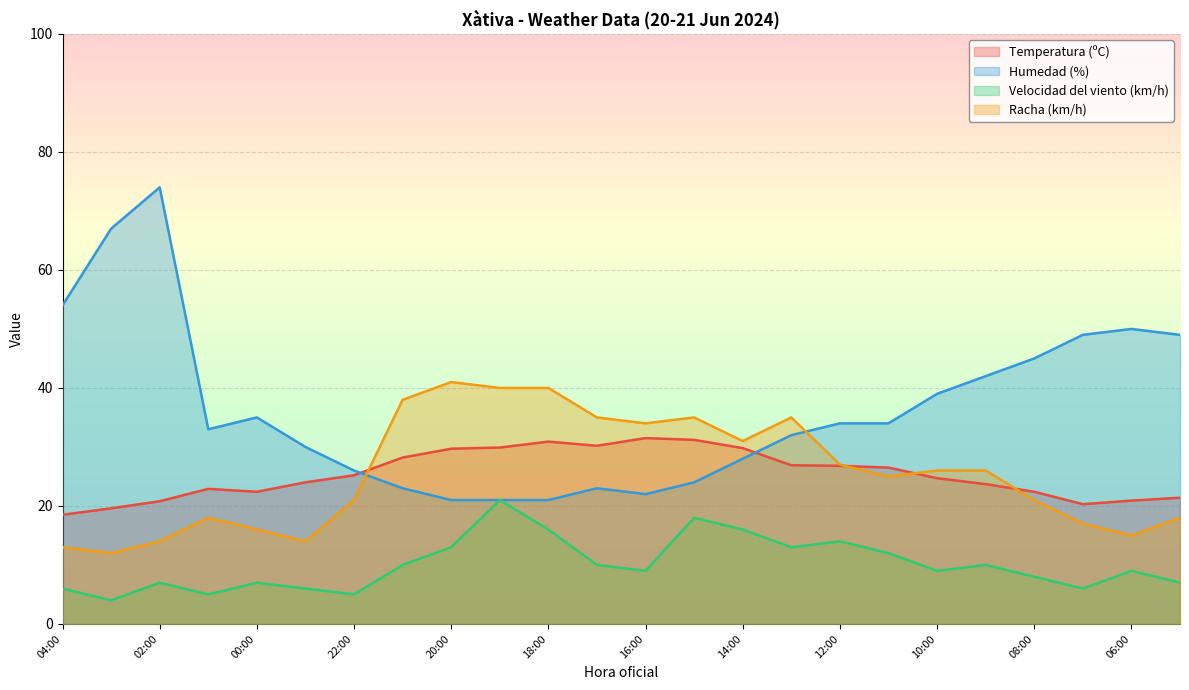

What are all the series names shown in the legend?

Temperatura (ºC), Humedad (%), Velocidad del viento (km/h), Racha (km/h)